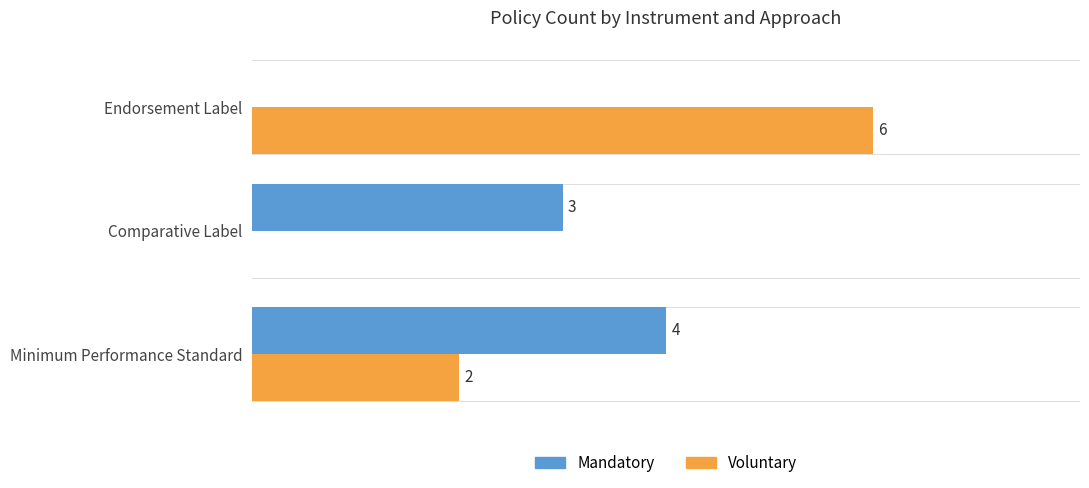

Which series has the largest total across all categories?

Voluntary